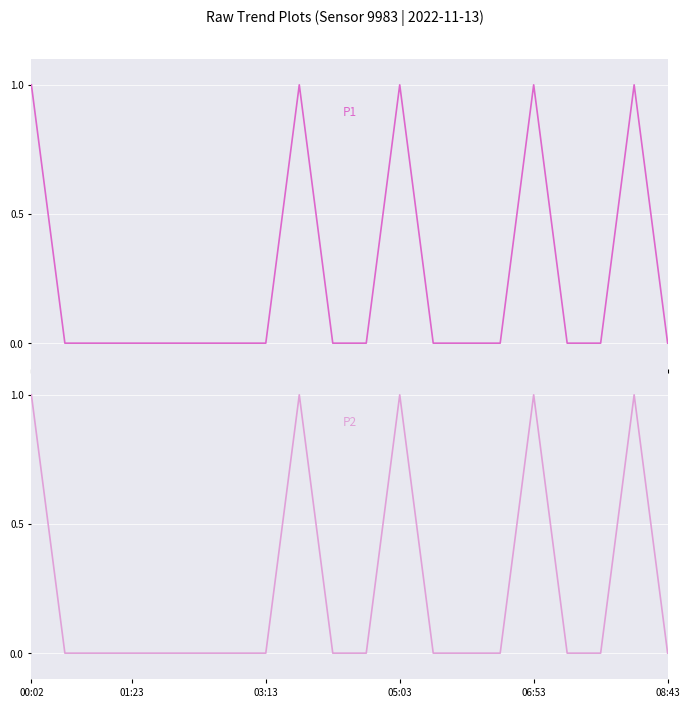

Count the number of categories in the chart.

20